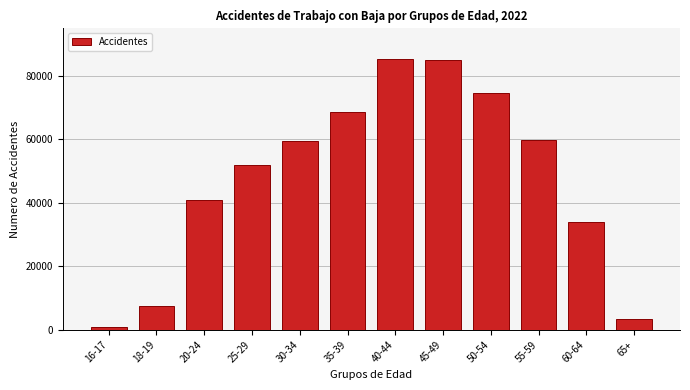

Is it true that the value at 20-24 is 40846?

True